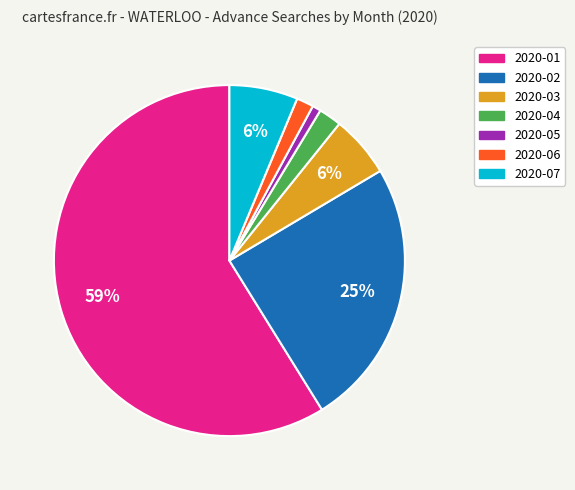

True or false: 2020-05 accounts for 1% of the total.

True